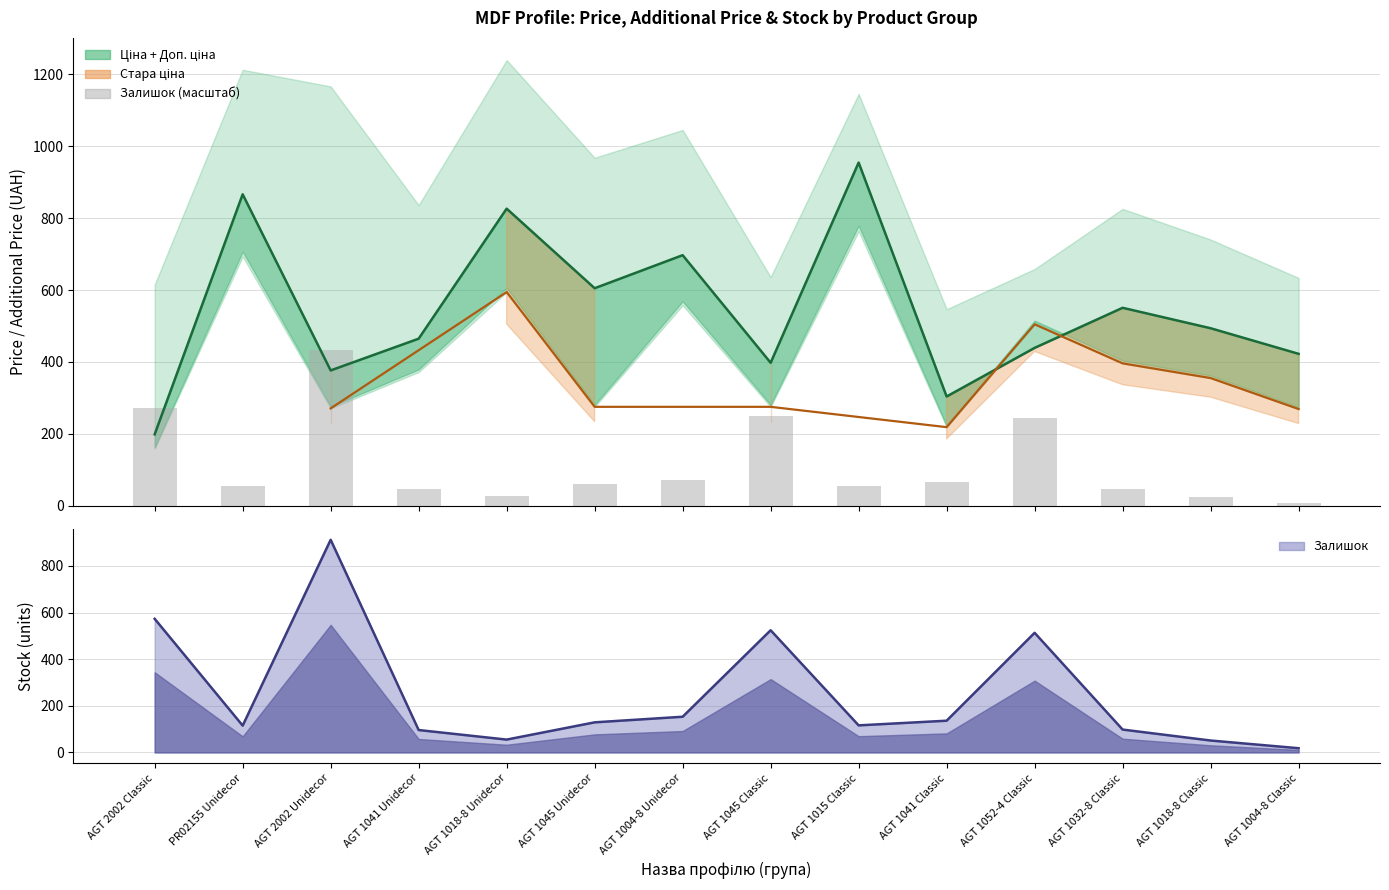

True or false: Залишок has a value of 61.4 at AGT 1045 Unidecor.

True